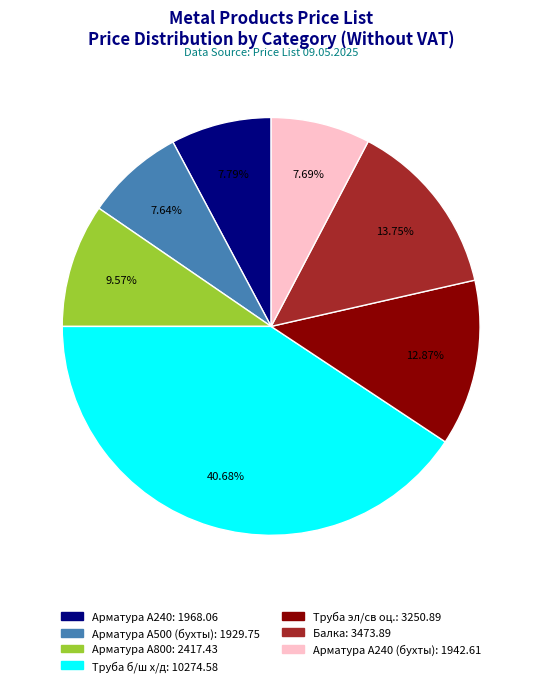

Is there a majority slice in this chart?

No